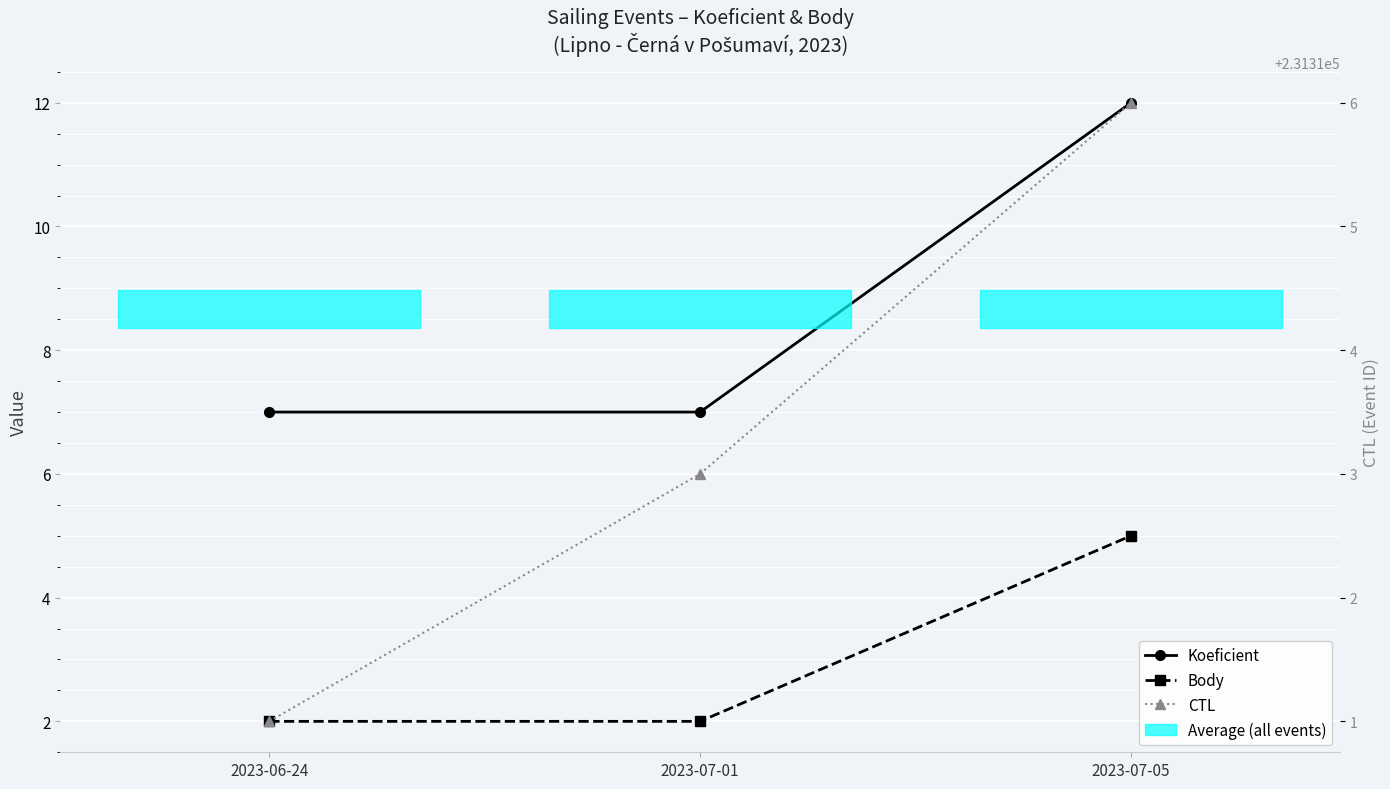

Is this an area chart (filled region under the line)?

No